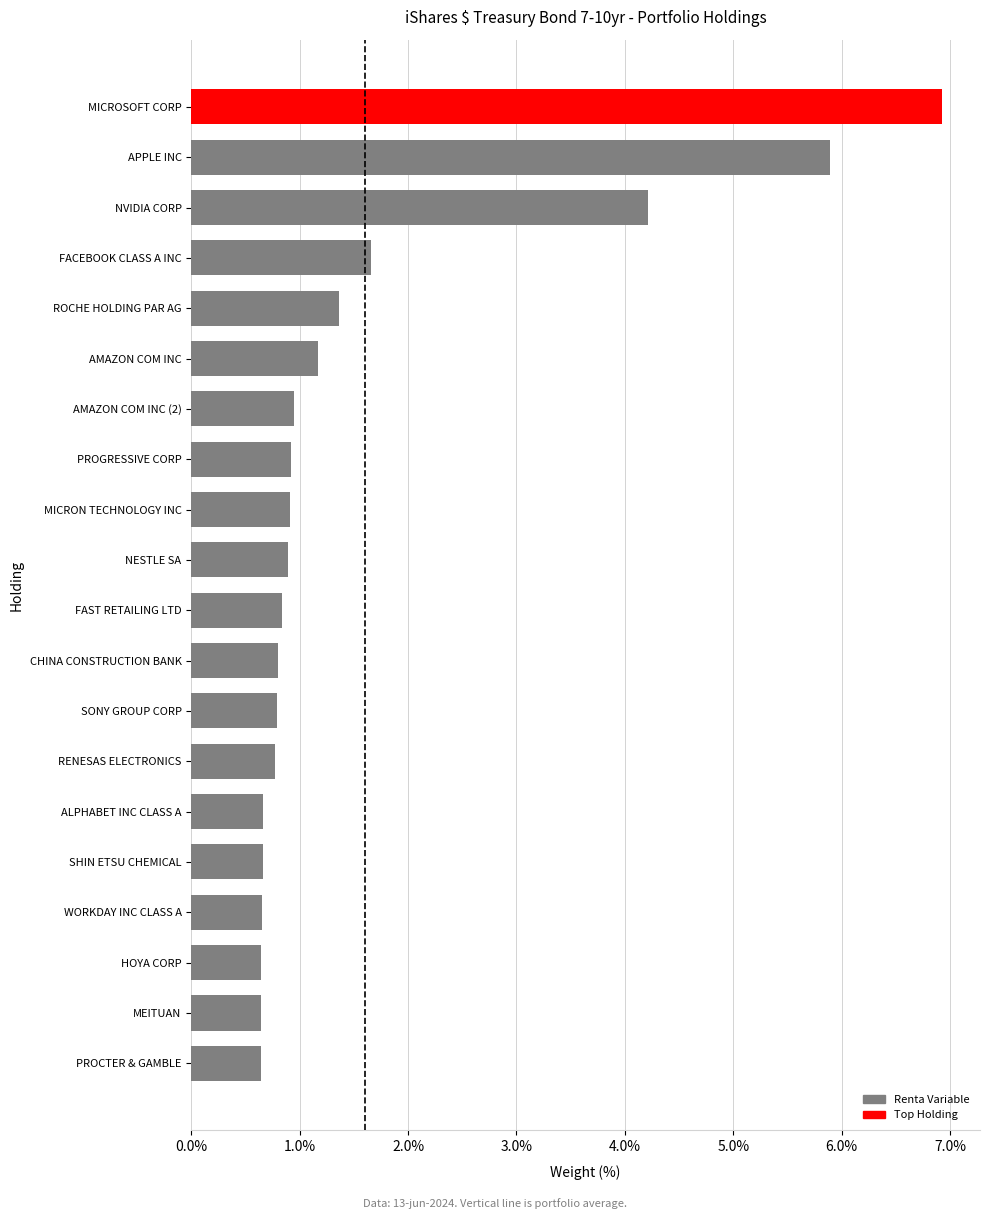

What is the sum of all values?

32.0